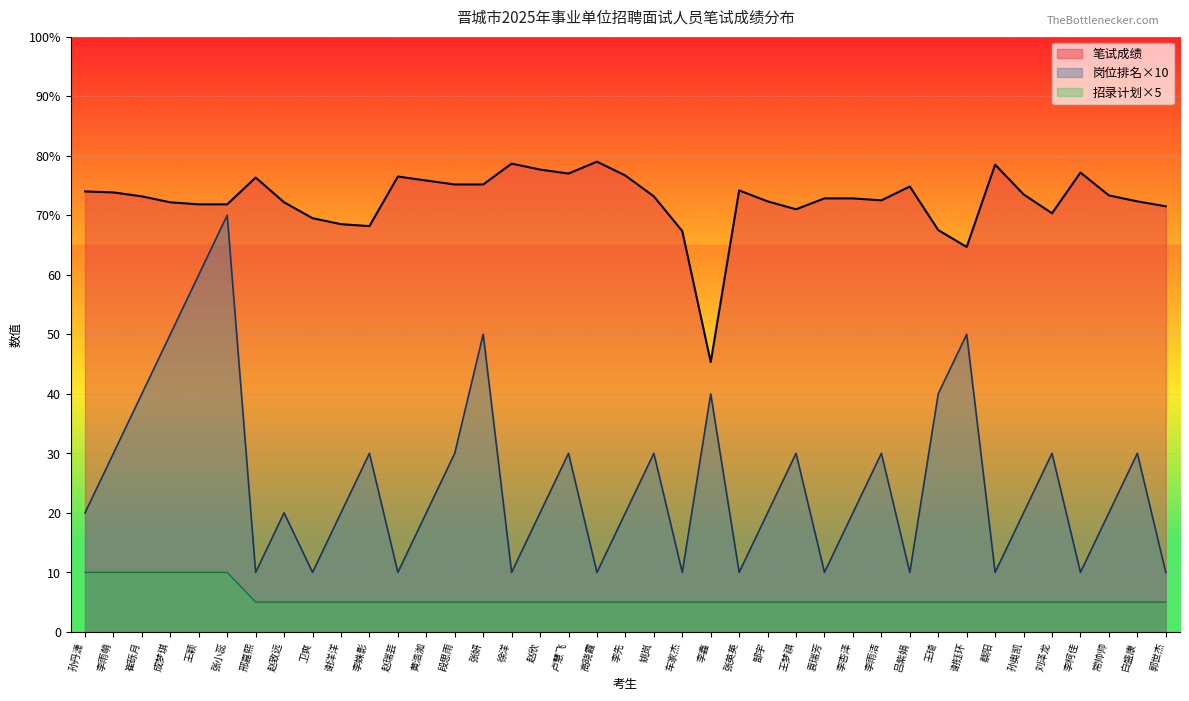

Which has a higher value, 常帅帅 or 卫爽?

常帅帅